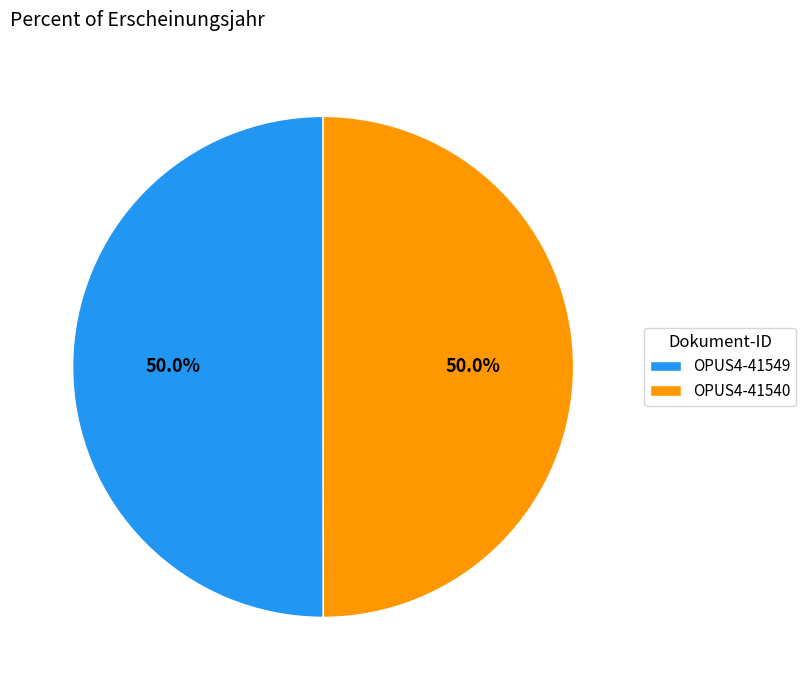

What percentage is NOT represented by OPUS4-41549?

50.0%